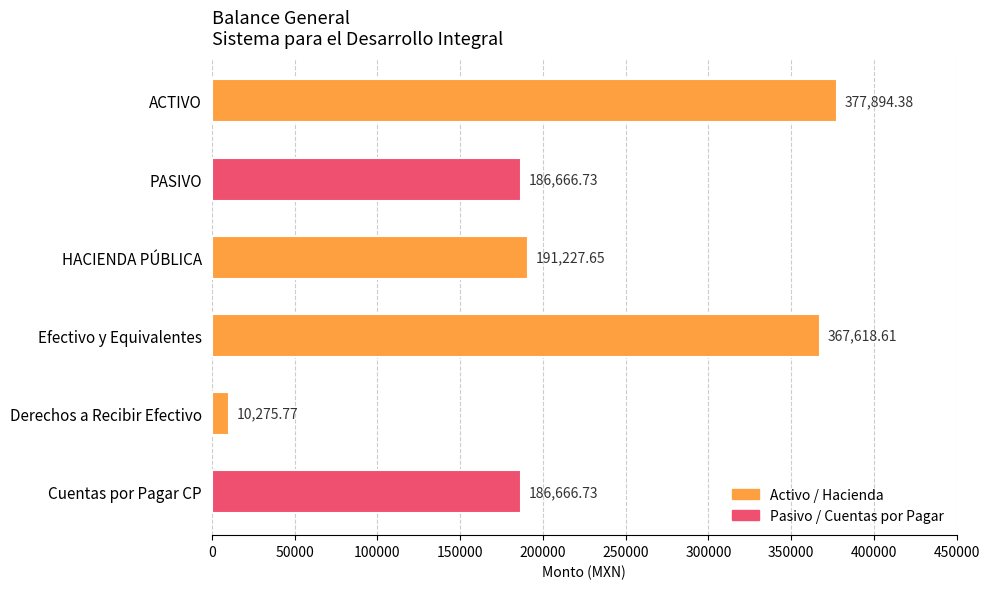

What is the sum of the values at HACIENDA PÚBLICA and Derechos a Recibir Efectivo?

201503.4